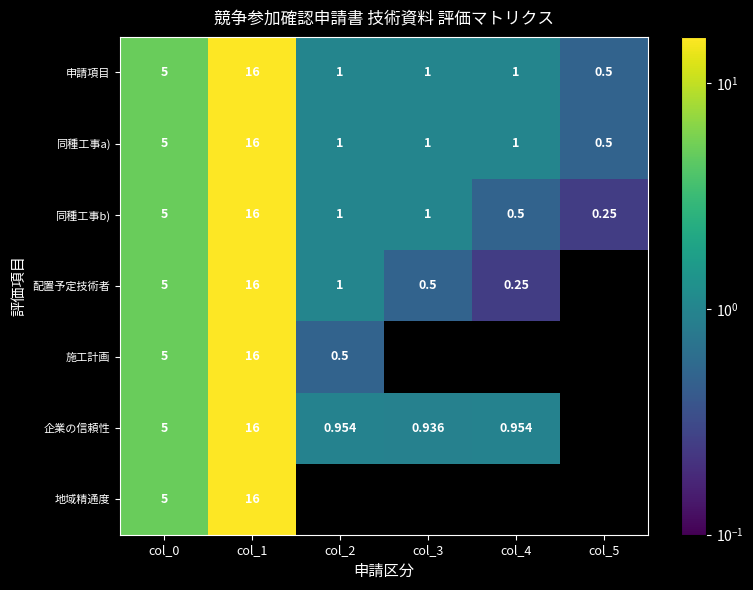

What is the difference between the second highest and second lowest values in the 申請項目 series?

4.0